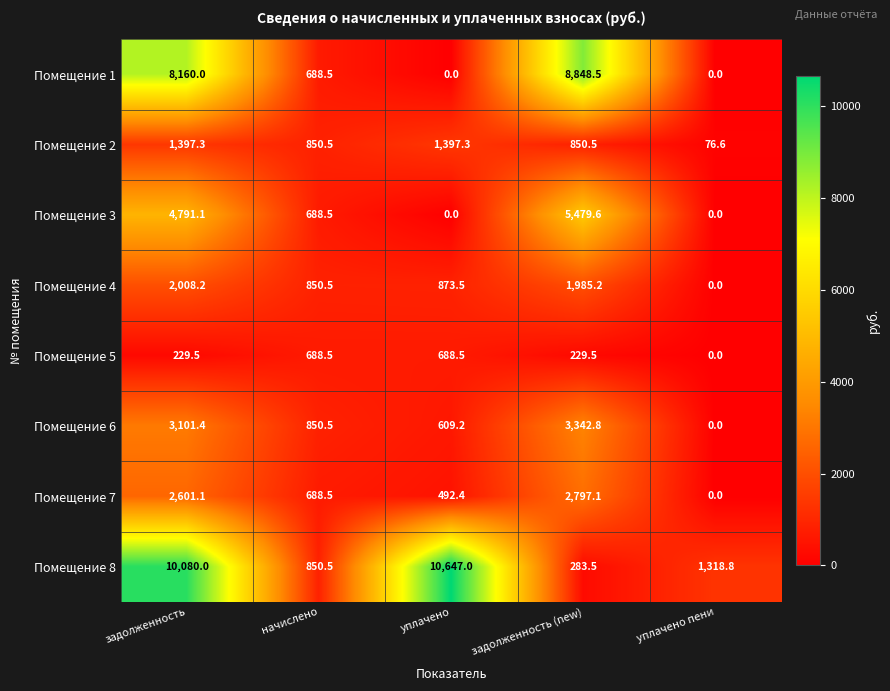

What is the average value of the Помещение 6 series?

1580.8